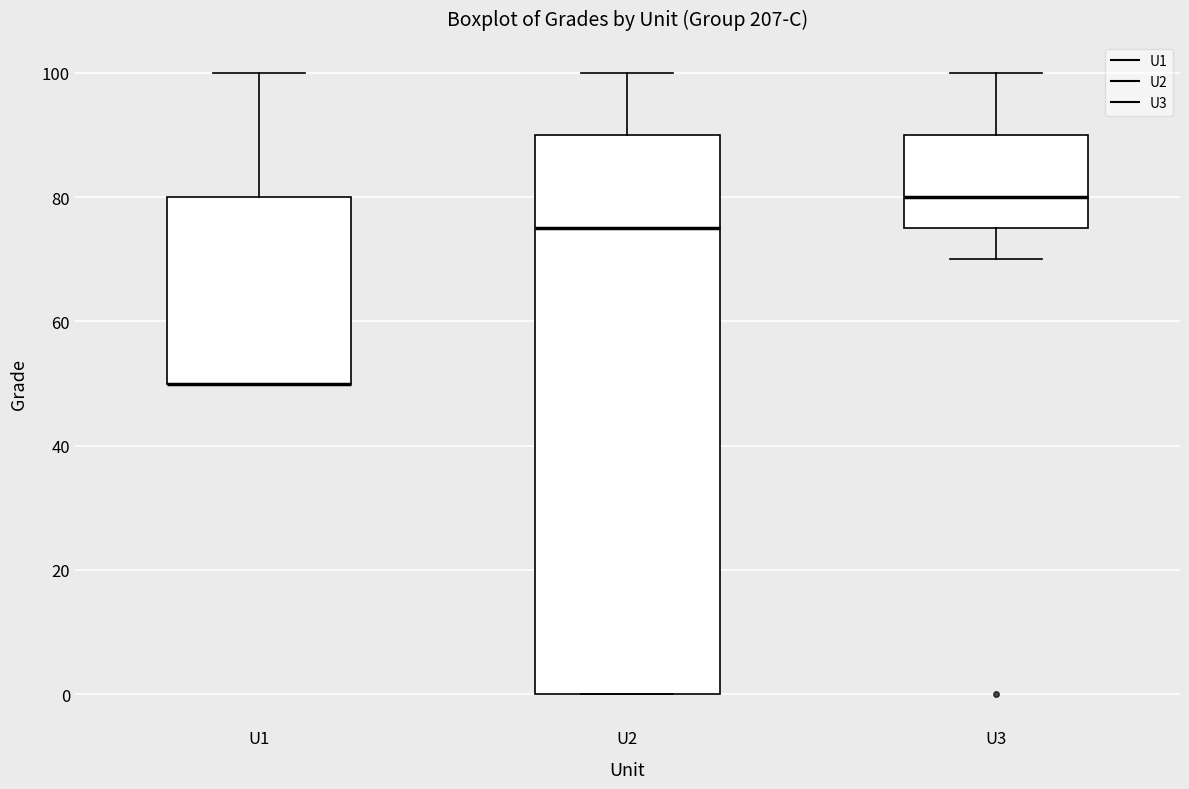

Reading left to right, transcribe this box plot: for each box, give where its median line is, the range the box spans, and where its two whiskers end, as read against the y-axis. The values are not printed on the chart, so give them approximately, as read against the axis.

U1: median 50 (drawn on the box's lower edge), box 50 to 80, whiskers 50 to 100
U2: median 76, box 0 to 90, whiskers 0 to 100
U3: median 80, box 76 to 90, whiskers 70 to 100